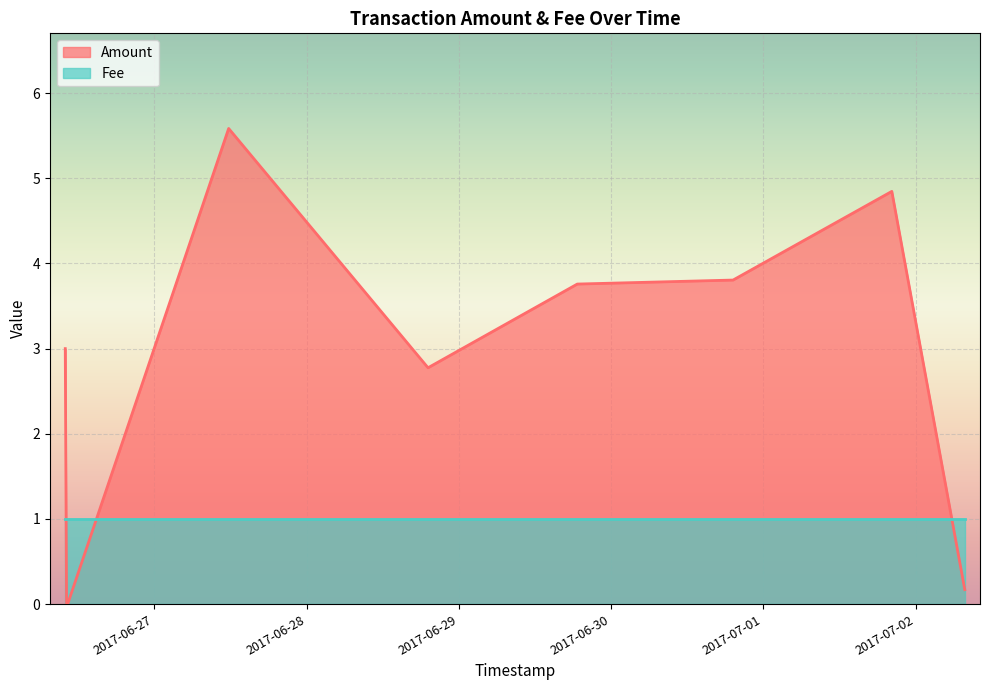

Rank the categories by Amount value from lowest to highest.

2017-06-26 10:20:49, 2017-06-26 10:10:40, 2017-07-02 07:44:58, 2017-06-28 19:09:00, 2017-06-26 09:58:21, 2017-06-29 18:40:26, 2017-06-30 19:13:36, 2017-07-01 20:15:03, 2017-06-27 11:43:40